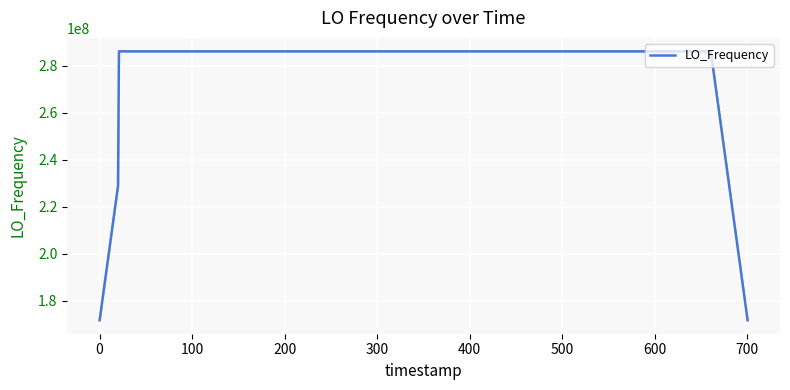

What is the smallest value displayed?

171628200.2